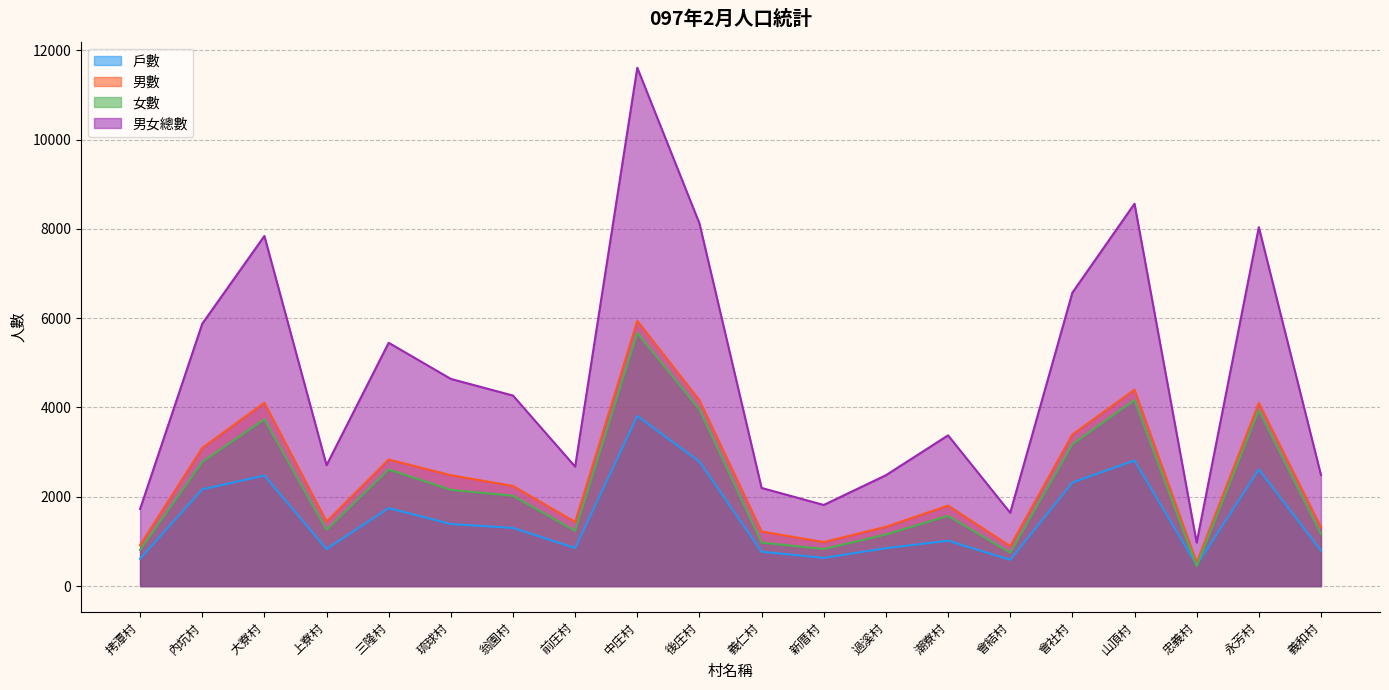

At which label does 戶數 reach its peak?

中庄村